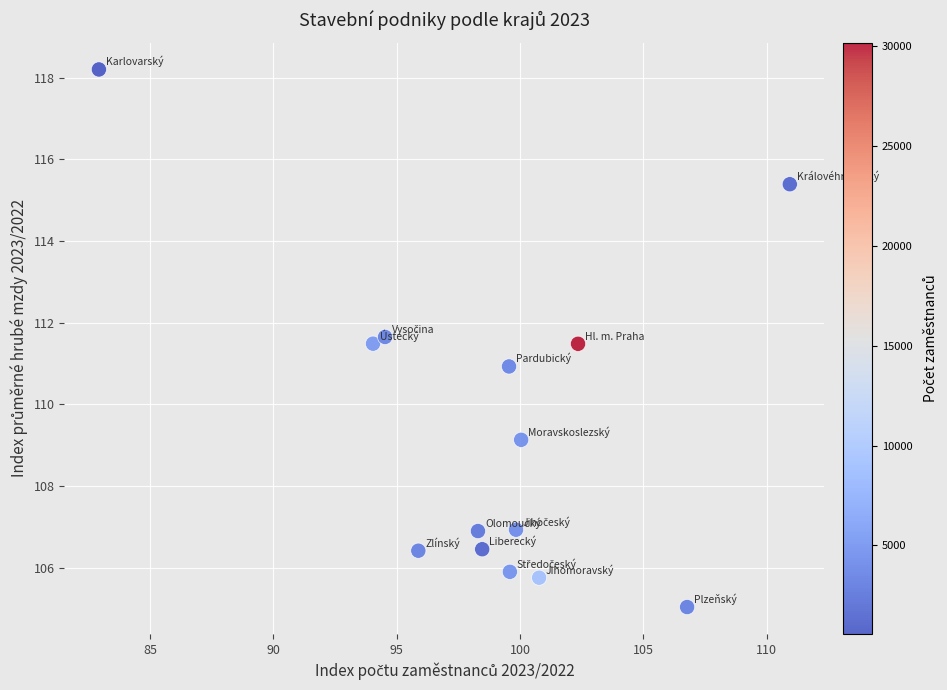

What is the range of Y values (max minus min)?

13.2